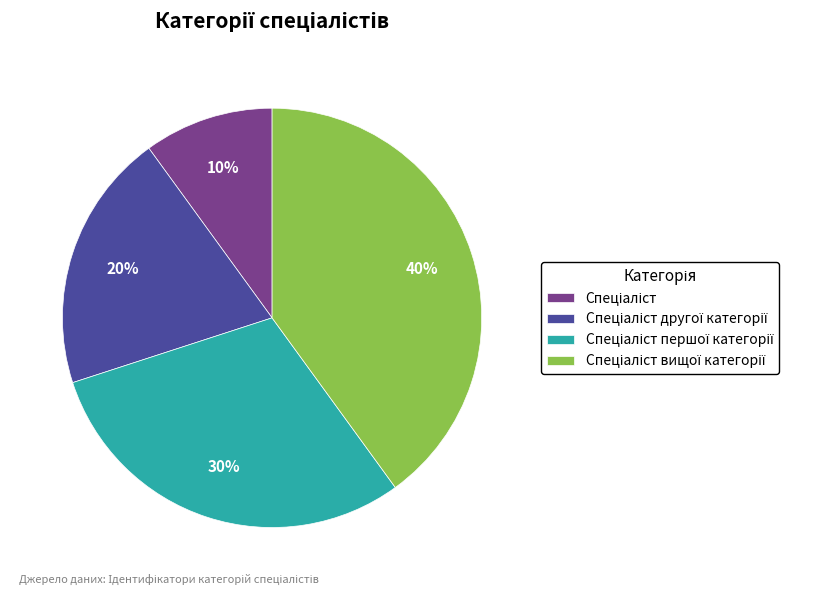

Does any single category account for the majority?

No